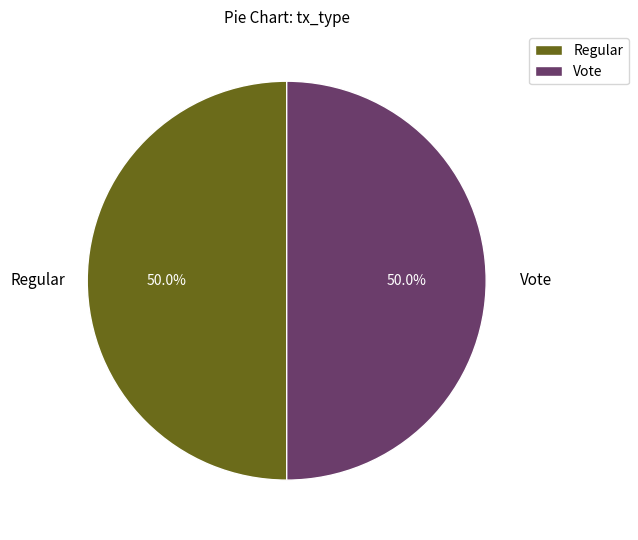

Combined, what portion of the pie is Regular and Vote?

100.0%